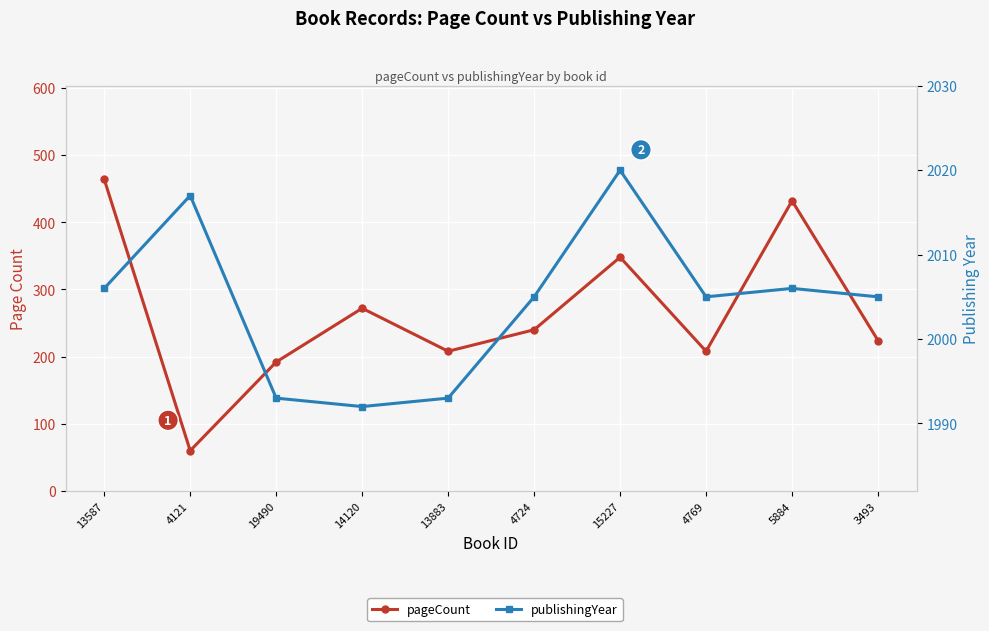

Which series has the largest total across all categories?

publishingYear